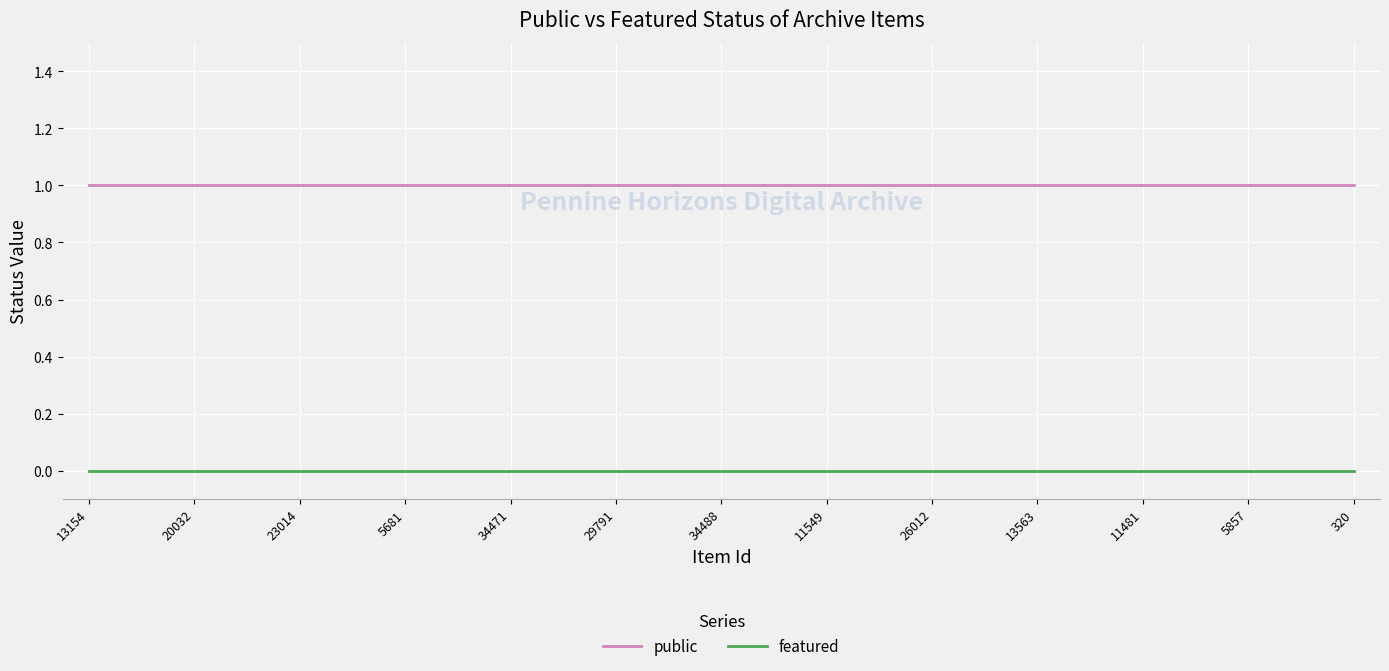

How many lines are shown in the chart?

2